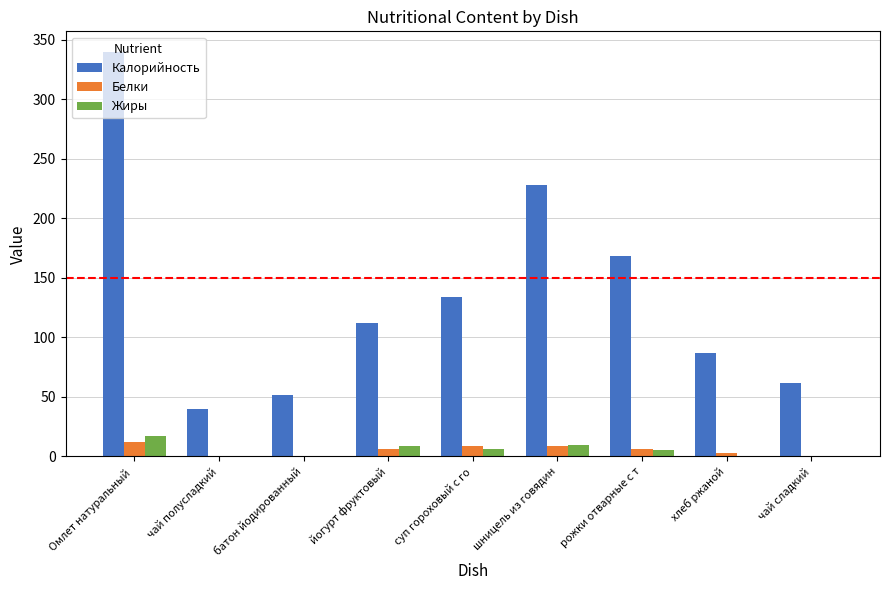

Is it true that Жиры equals 17 at Омлет натуральный ?

True